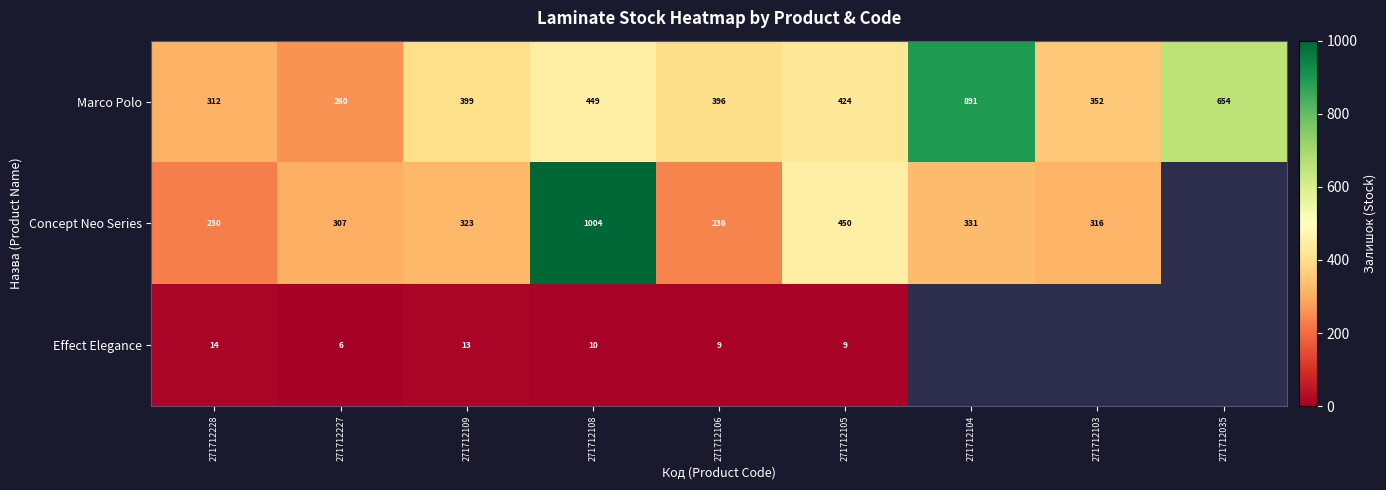

What is the highest value of the Marco Polo series?

891